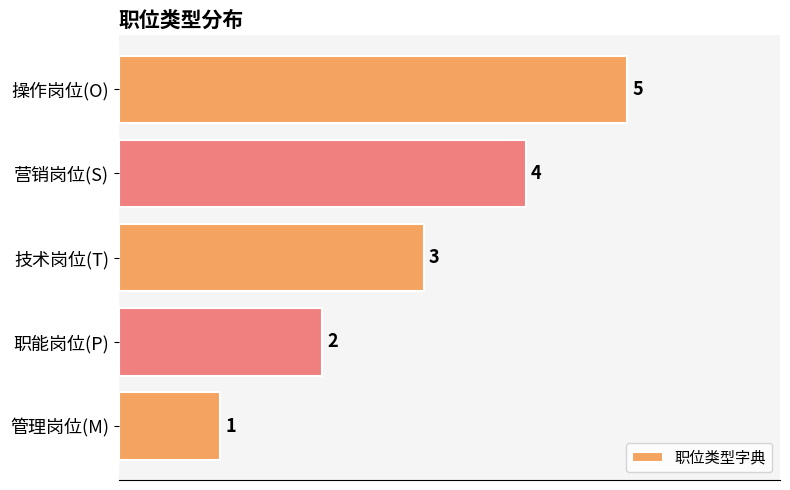

Count the values in the range 2 to 4.

3